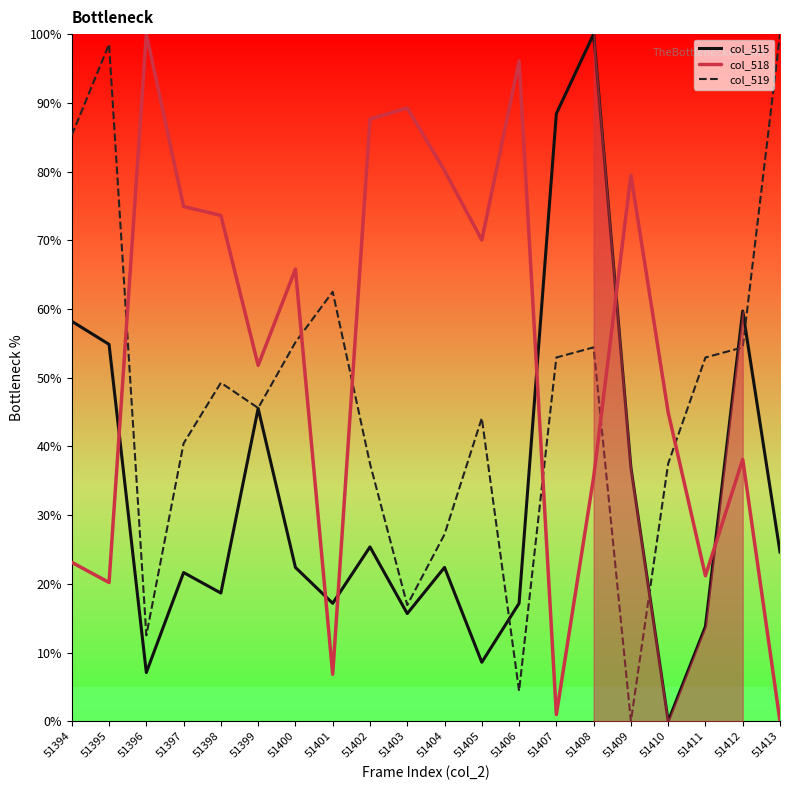

After their last crossing, which series has the higher values: col_518 or col_515?

col_515